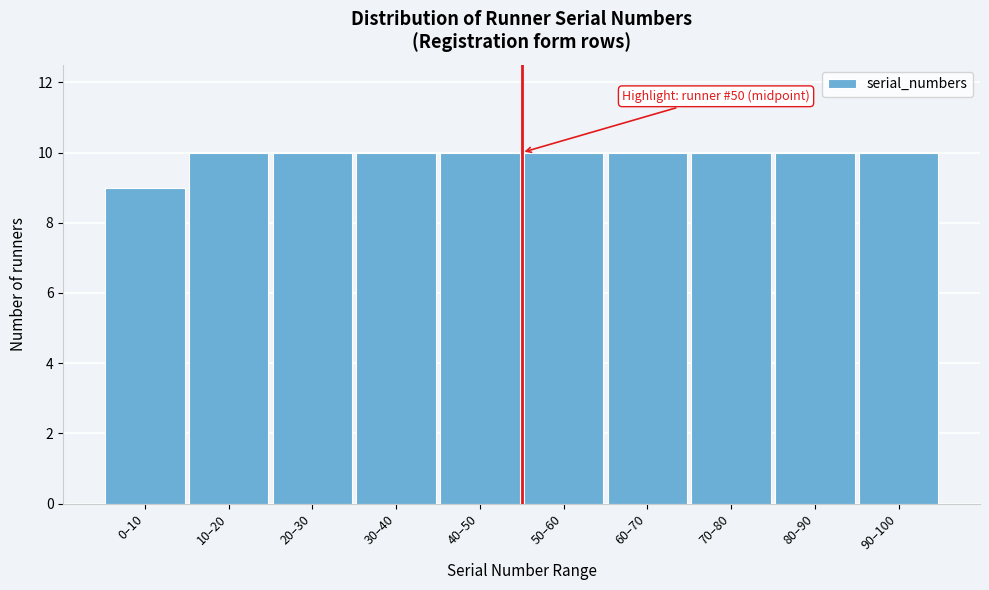

Reading right to left, extract all data points from this chart.

10	10	10	10	10	10	10	10	10	9